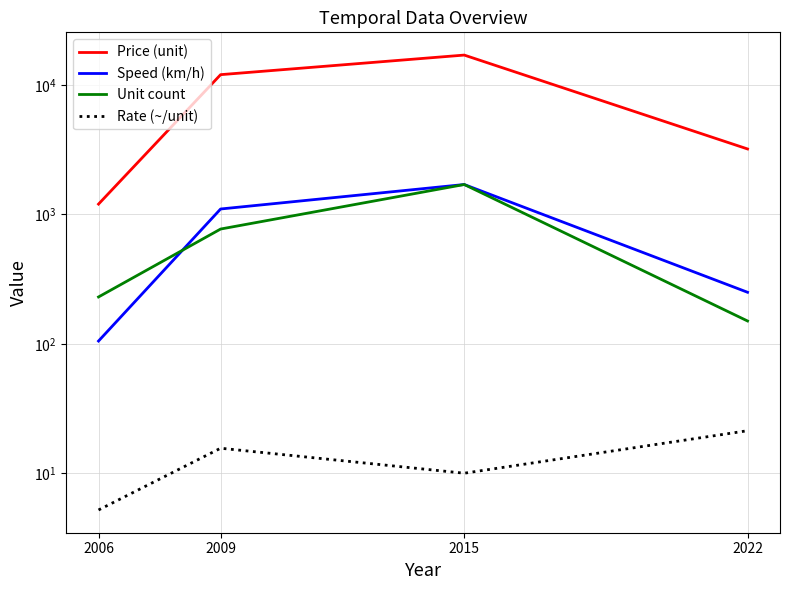

What is the maximum value for Unit count?

1700.0